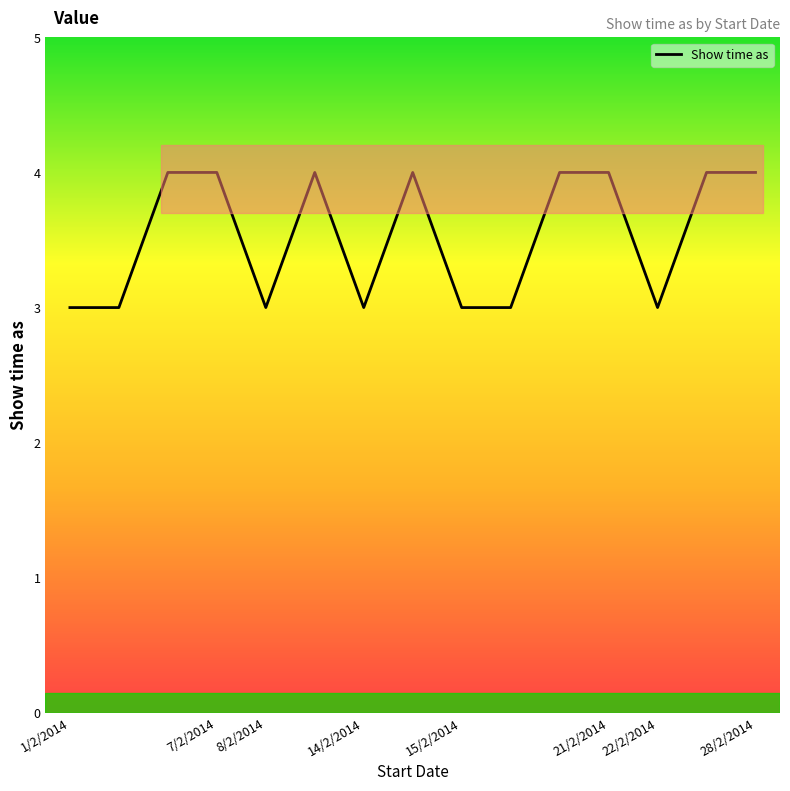

What is the sum of all values?

53